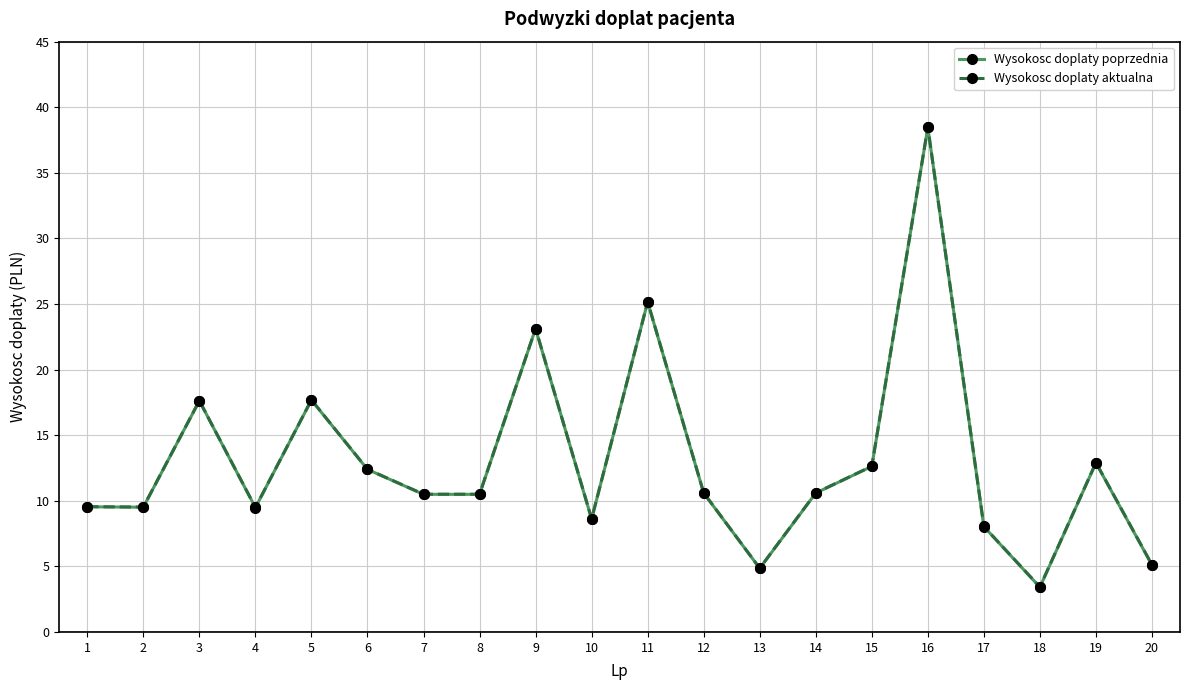

Is it true that Wysokosc doplaty poprzednia equals 7.6 at 3?

False